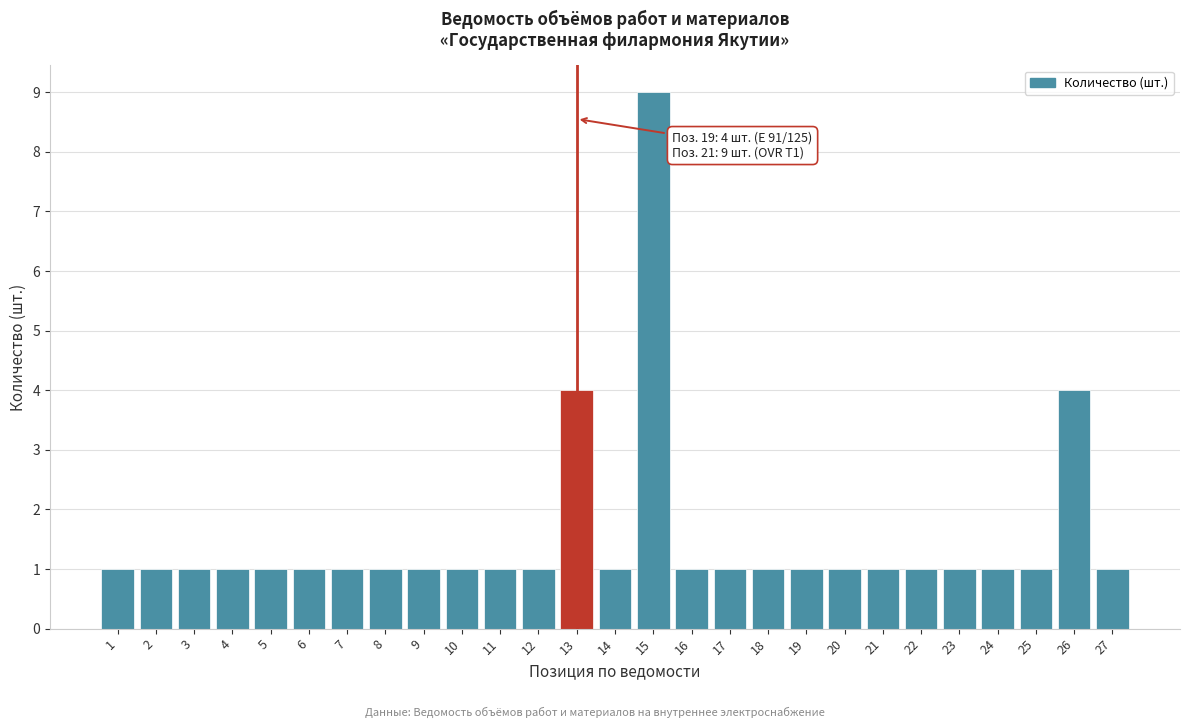

Reading right to left, what are all the values shown in this chart?

1	4	1	1	1	1	1	1	1	1	1	1	9	1	4	1	1	1	1	1	1	1	1	1	1	1	1